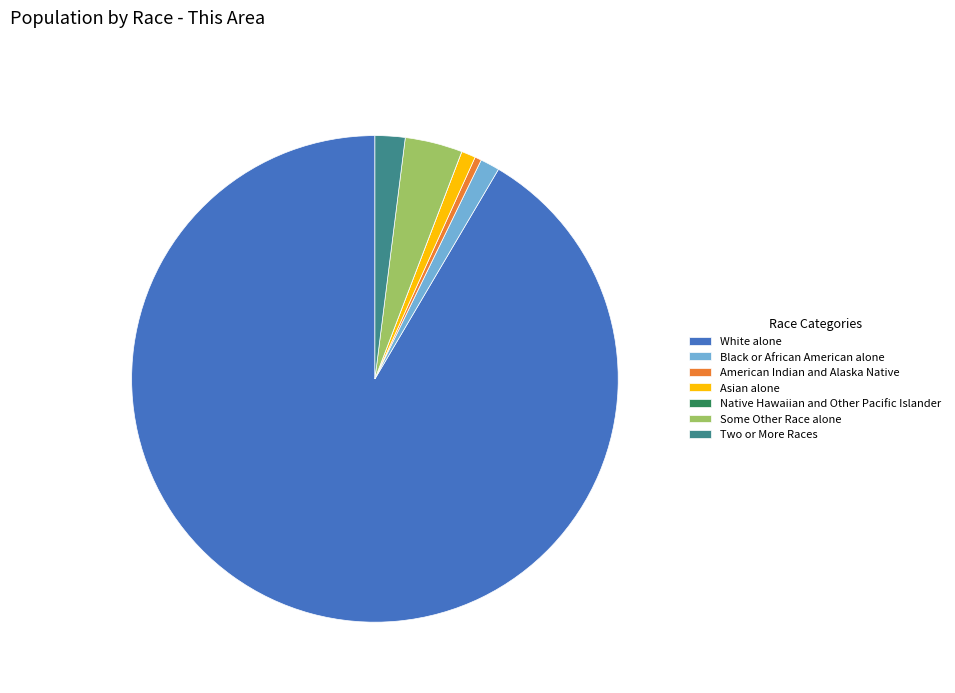

What is the ratio of the value at White alone to the value at American Indian and Alaska Native?

208.5